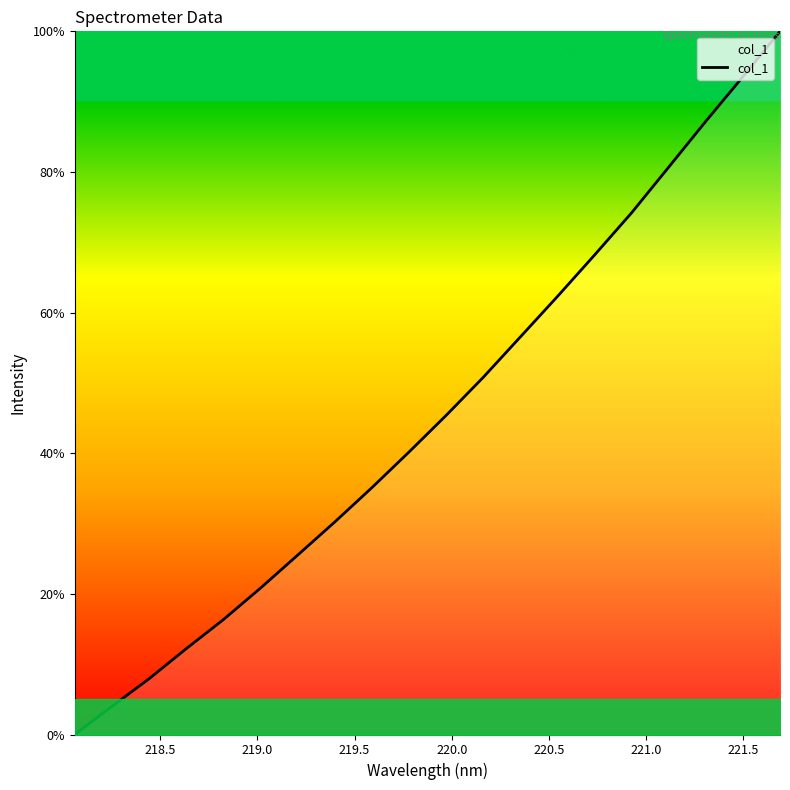

What is the maximum value shown in the chart?

100.0